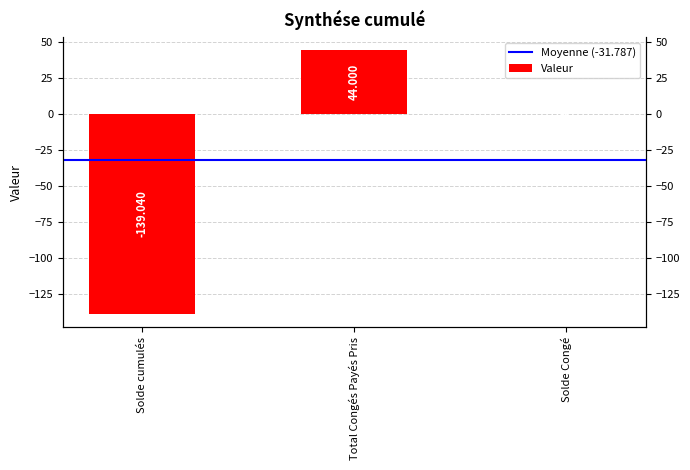

How many data points are less than 0?

2